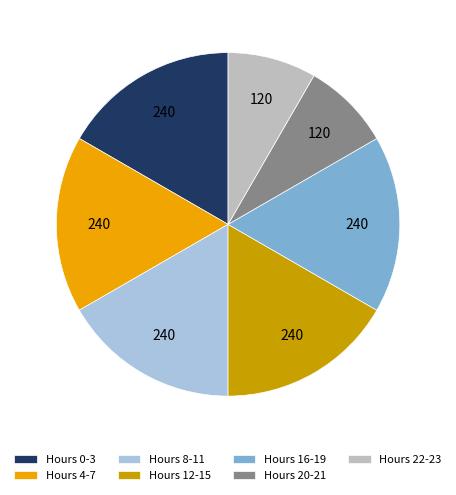

Do Hours 16-19 and Hours 4-7 together represent more than half of the pie?

No